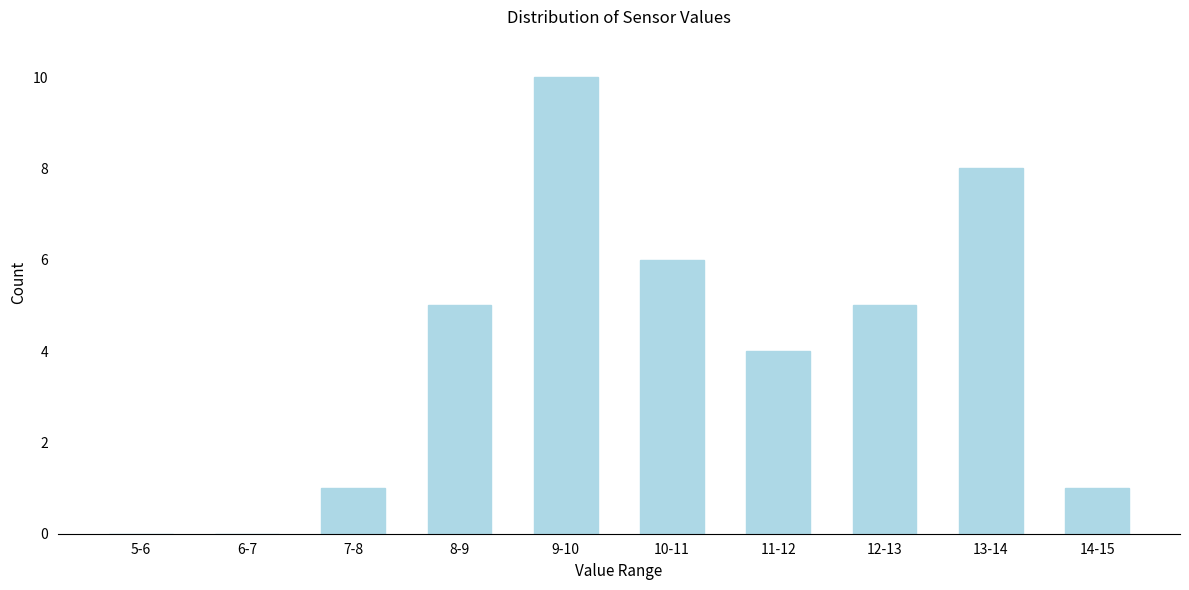

Reading left to right, list all the values displayed in this chart.

5-6=0	6-7=0	7-8=1	8-9=5	9-10=10	10-11=6	11-12=4	12-13=5	13-14=8	14-15=1